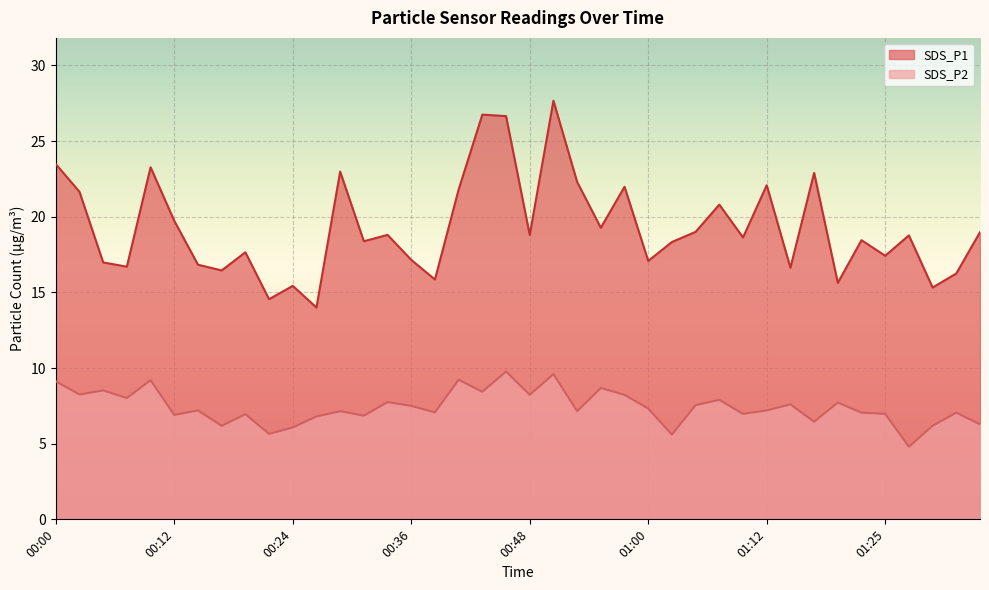

At which category is the sum across all series the highest?

00:51